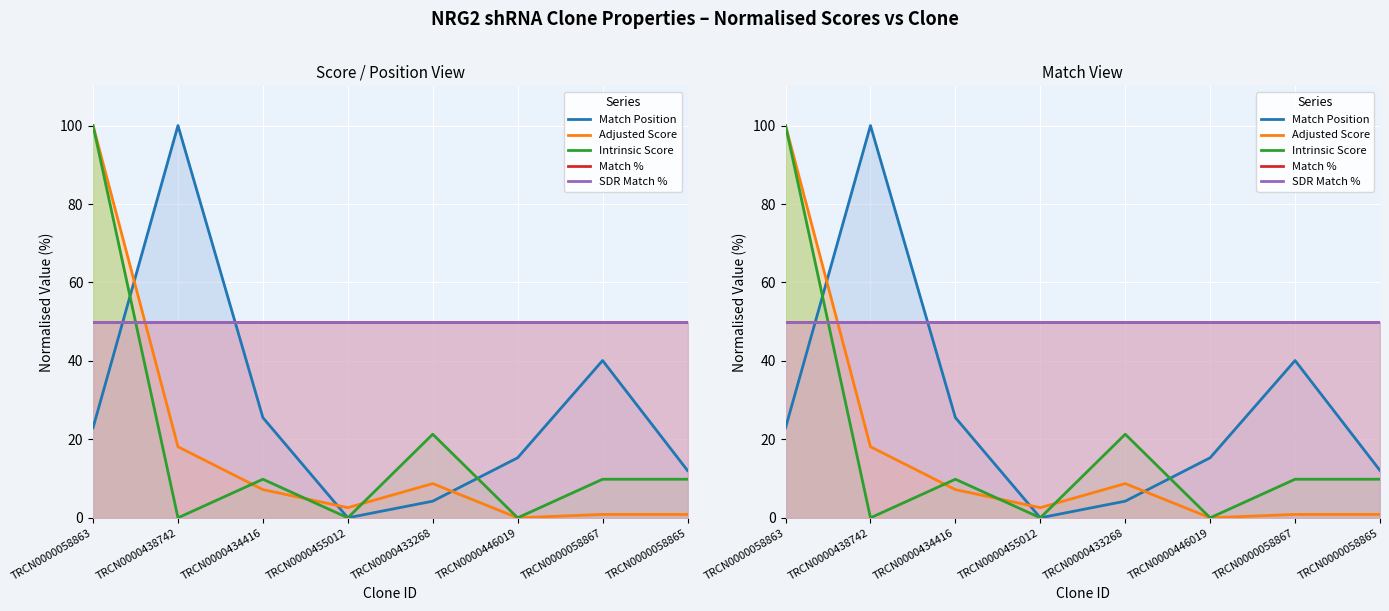

How many values in Adjusted Score are above zero?

7